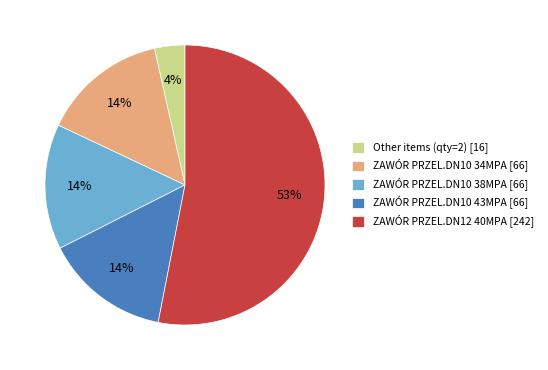

The ZAWÓR PRZEL.DN10 38MPA [66] slice represents 22% of the pie. True or false?

False